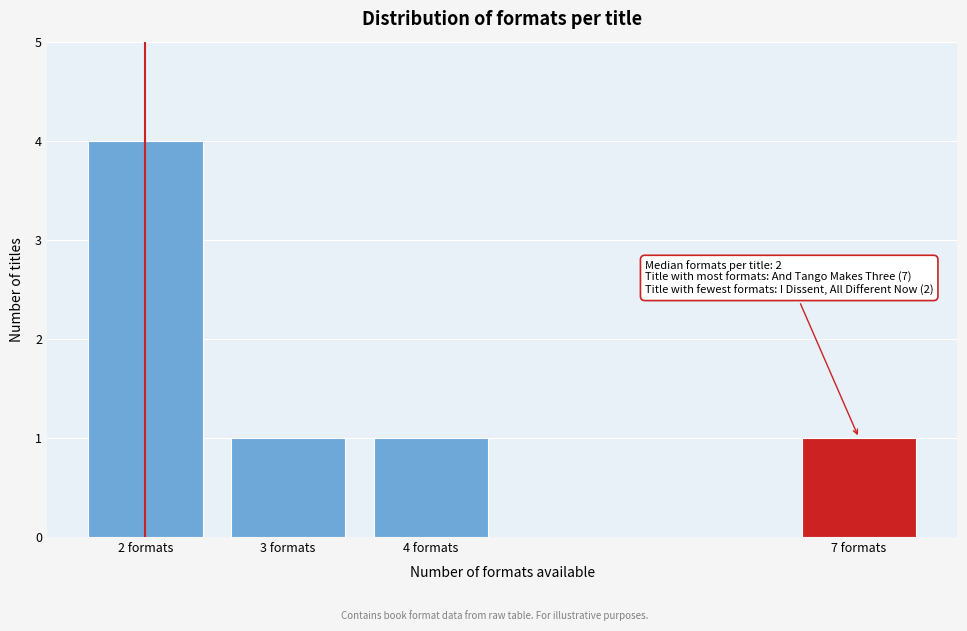

Reading left to right, transcribe all the data shown in this chart.

2 formats=4	3 formats=1	4 formats=1	7 formats=1